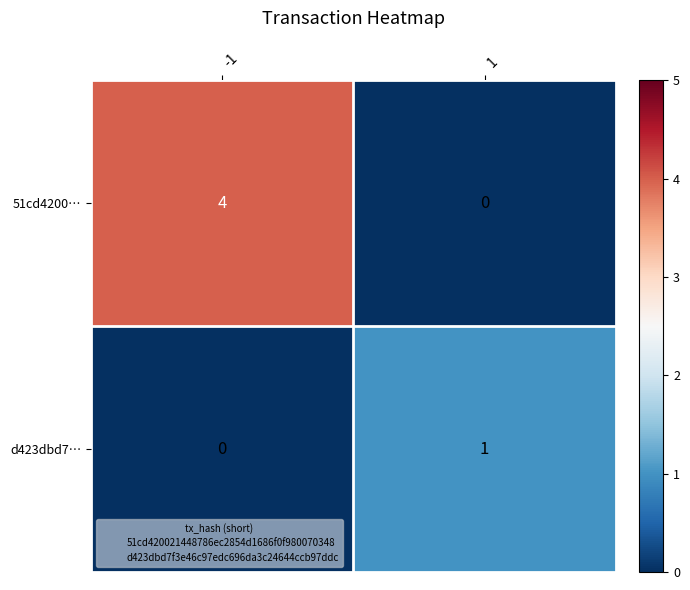

Rank the categories by d423dbd7… value from highest to lowest.

1, -1